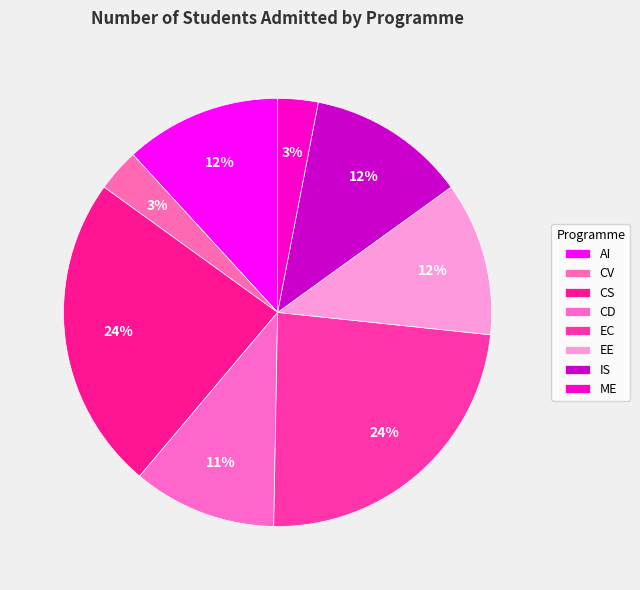

How many segments does this pie chart have?

8